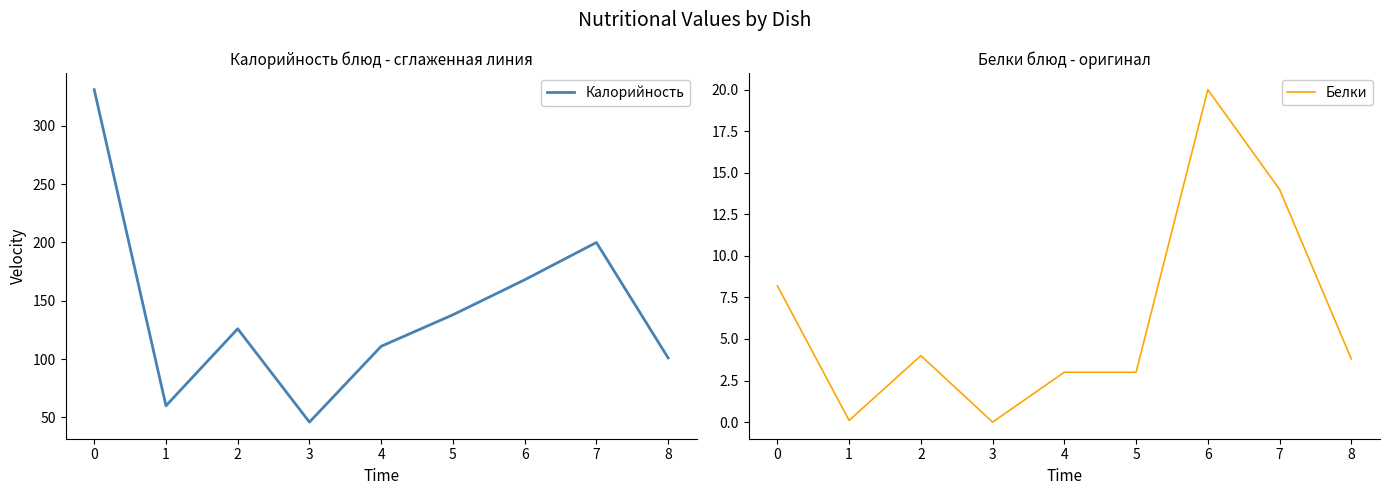

List the series in order of their overall mean, lowest first.

Белки, Калорийность